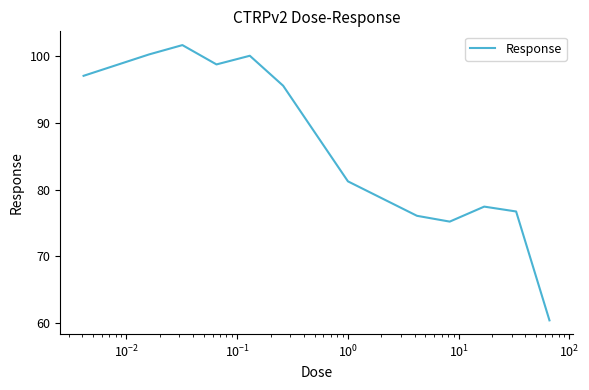

What is the smallest value displayed?

60.4